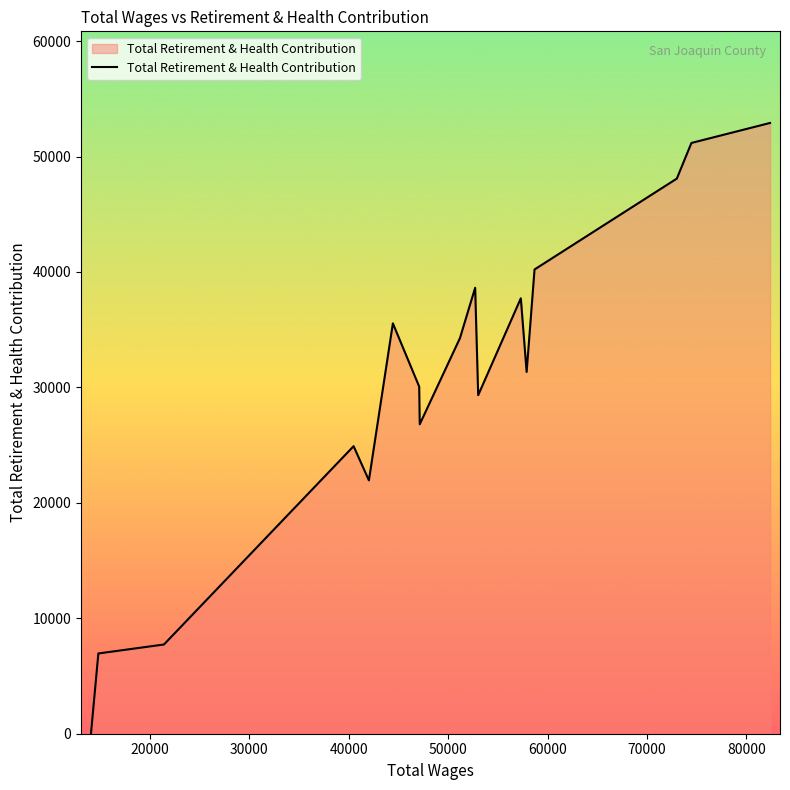

How many values are above zero?

17